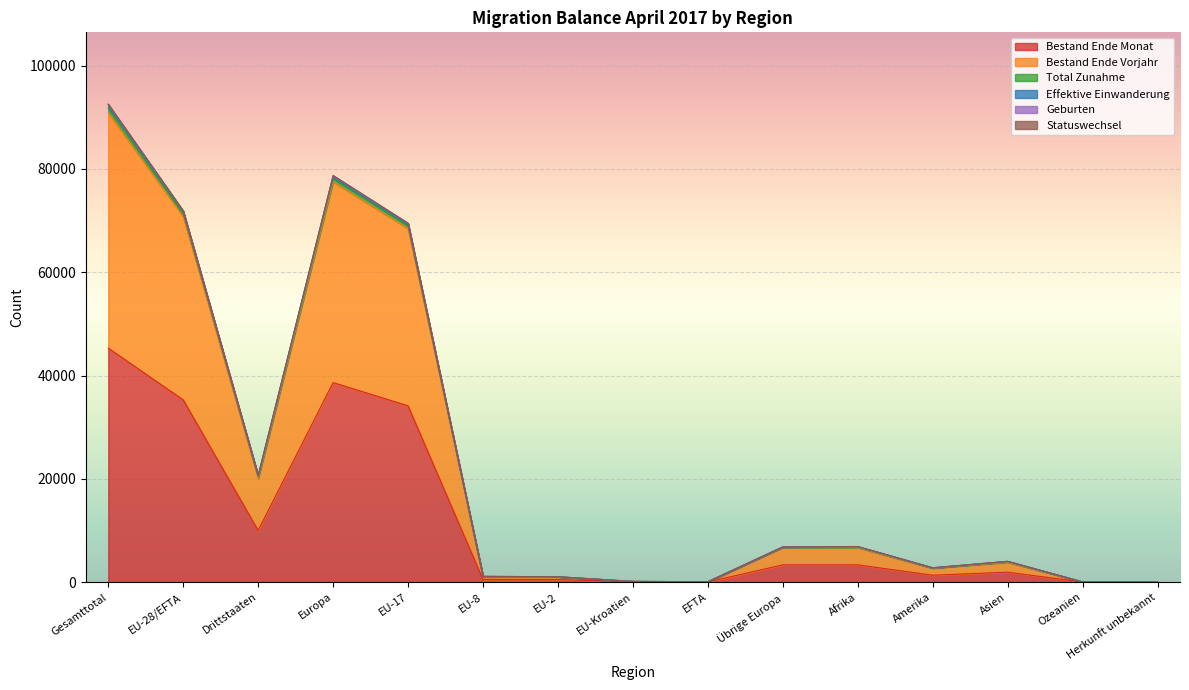

Which category has the highest value in the Bestand Ende Monat series?

Gesamttotal